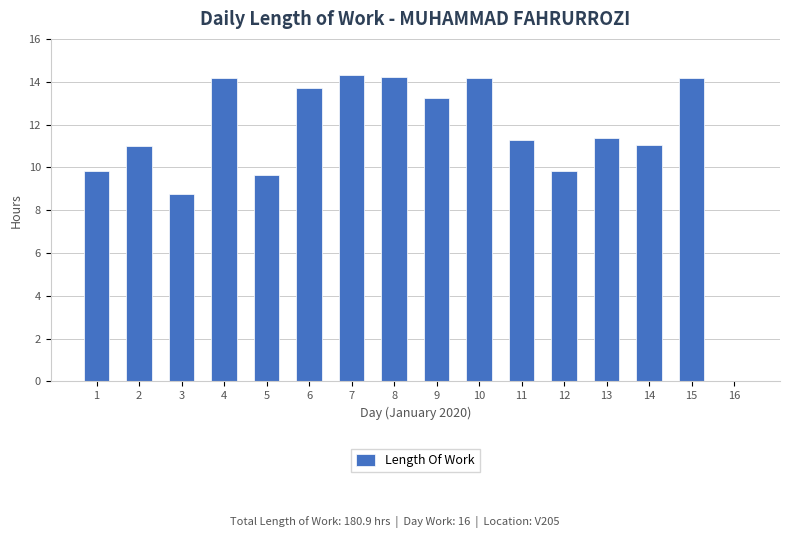

What is the approximate value at 11?

11.3